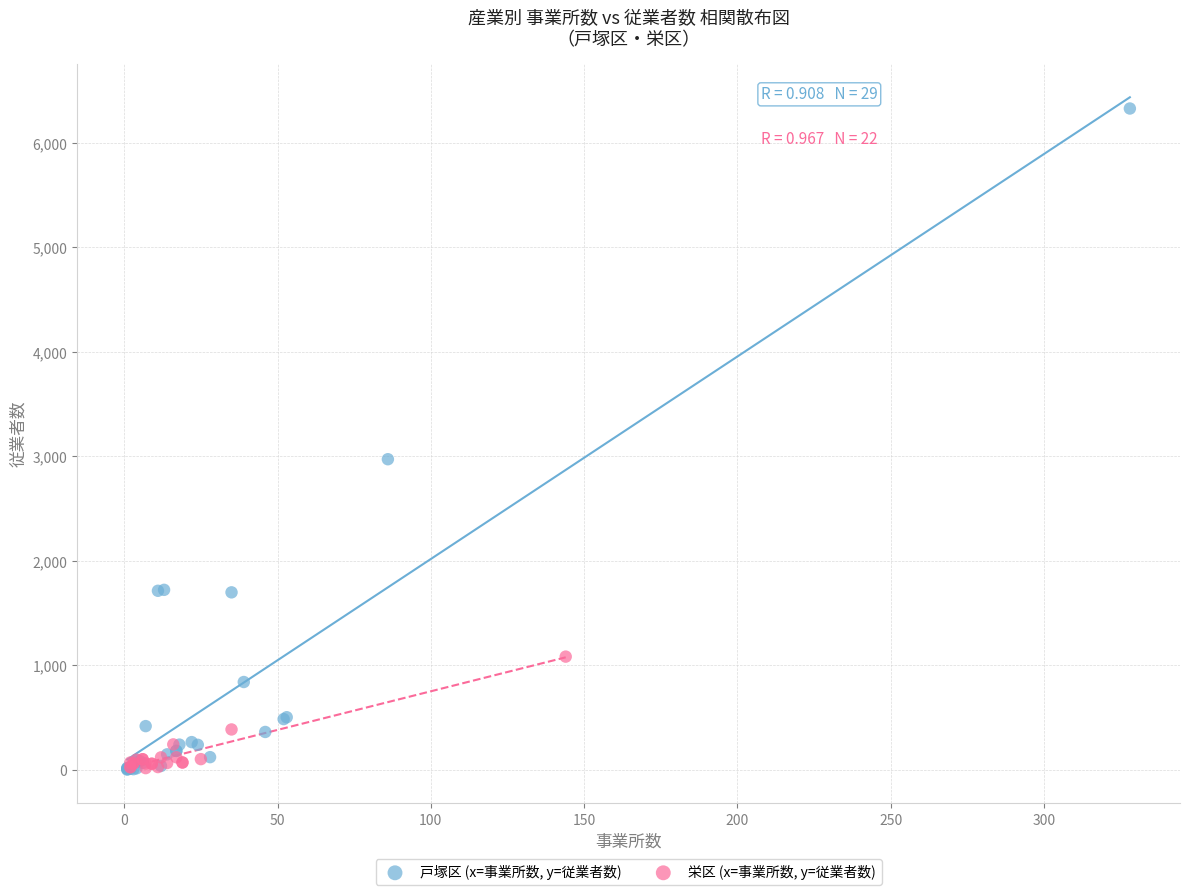

Which series has the largest Y range (max minus min)?

戸塚区 (x=事業所数, y=従業者数)